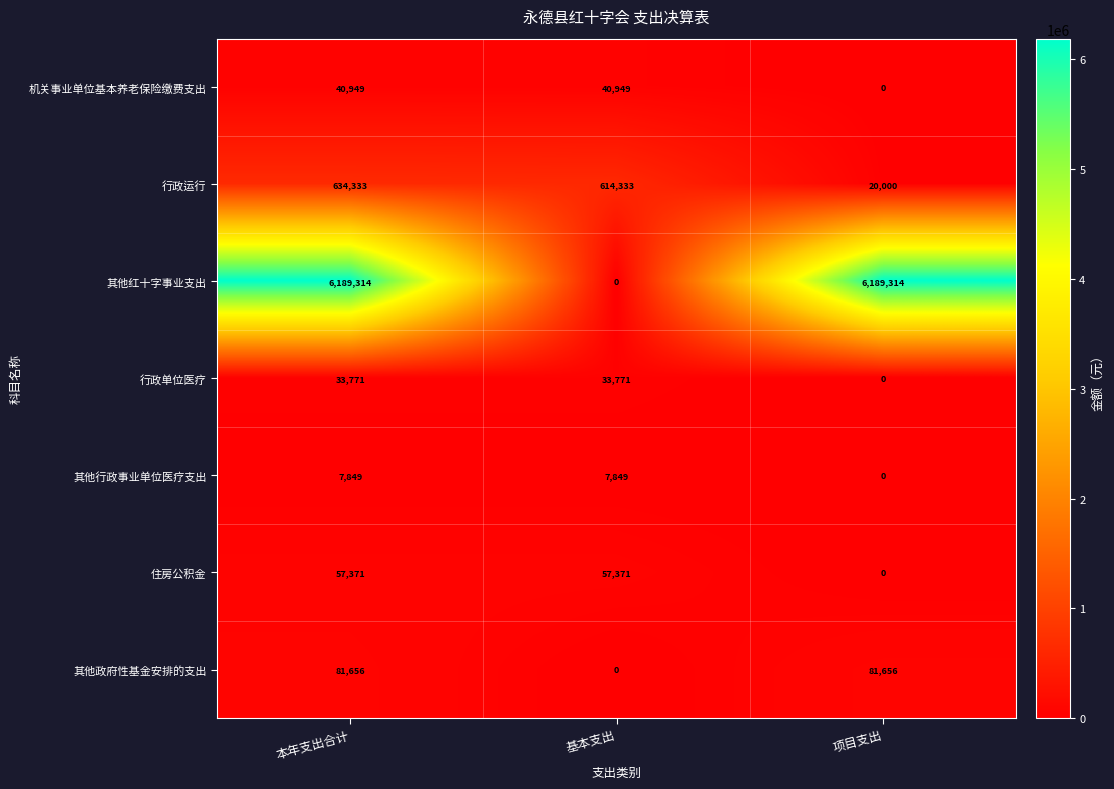

What is the maximum value shown in the chart?

6189314